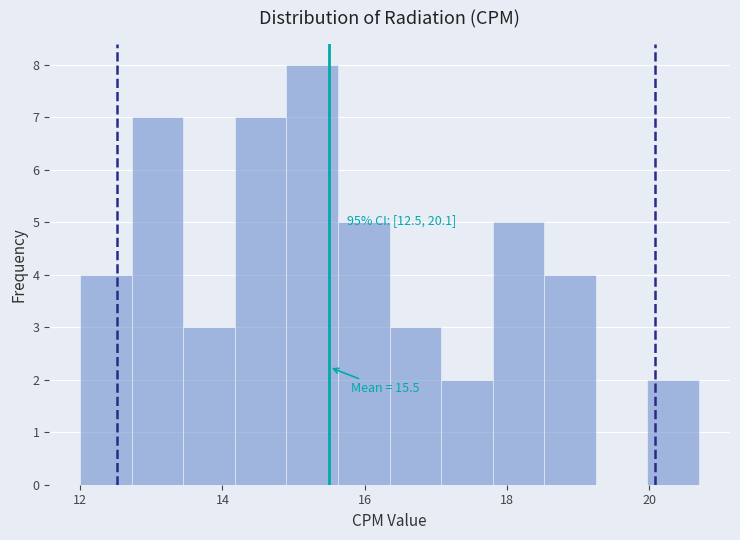

Around what value on the x-axis is the tallest bar? Give the approximate position of its centre, as read against the axis.

15.2